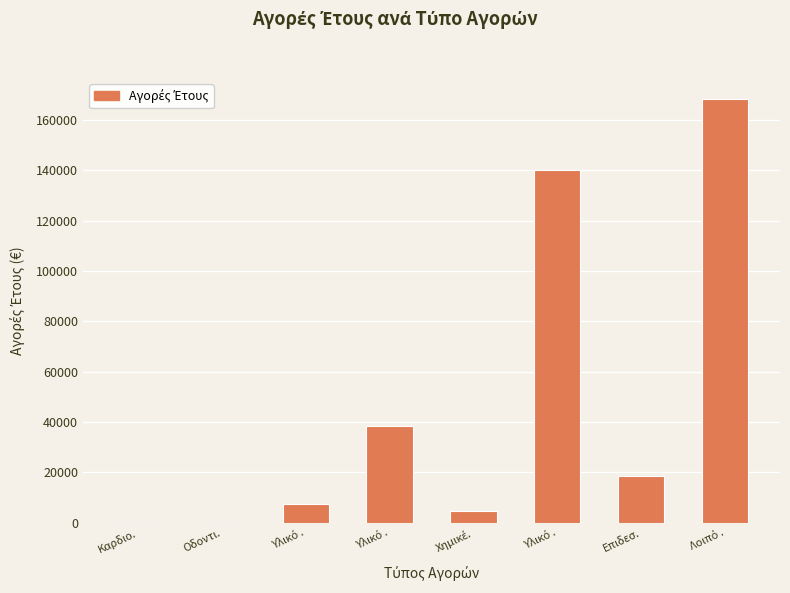

Count the number of data series in this chart.

1